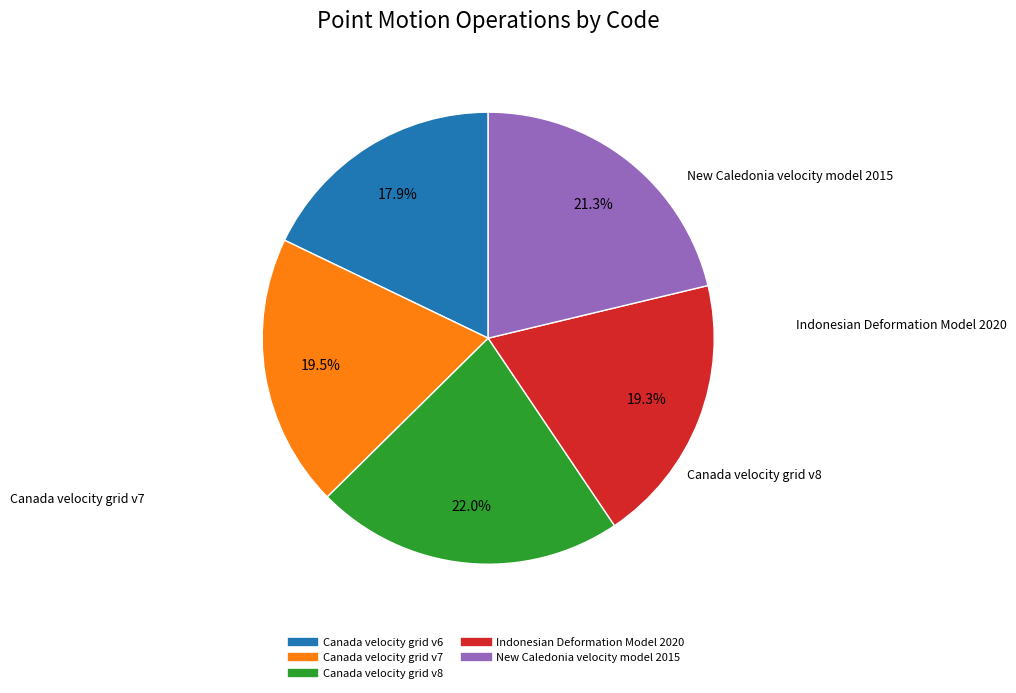

Is Canada velocity grid v7 the majority of the pie?

No